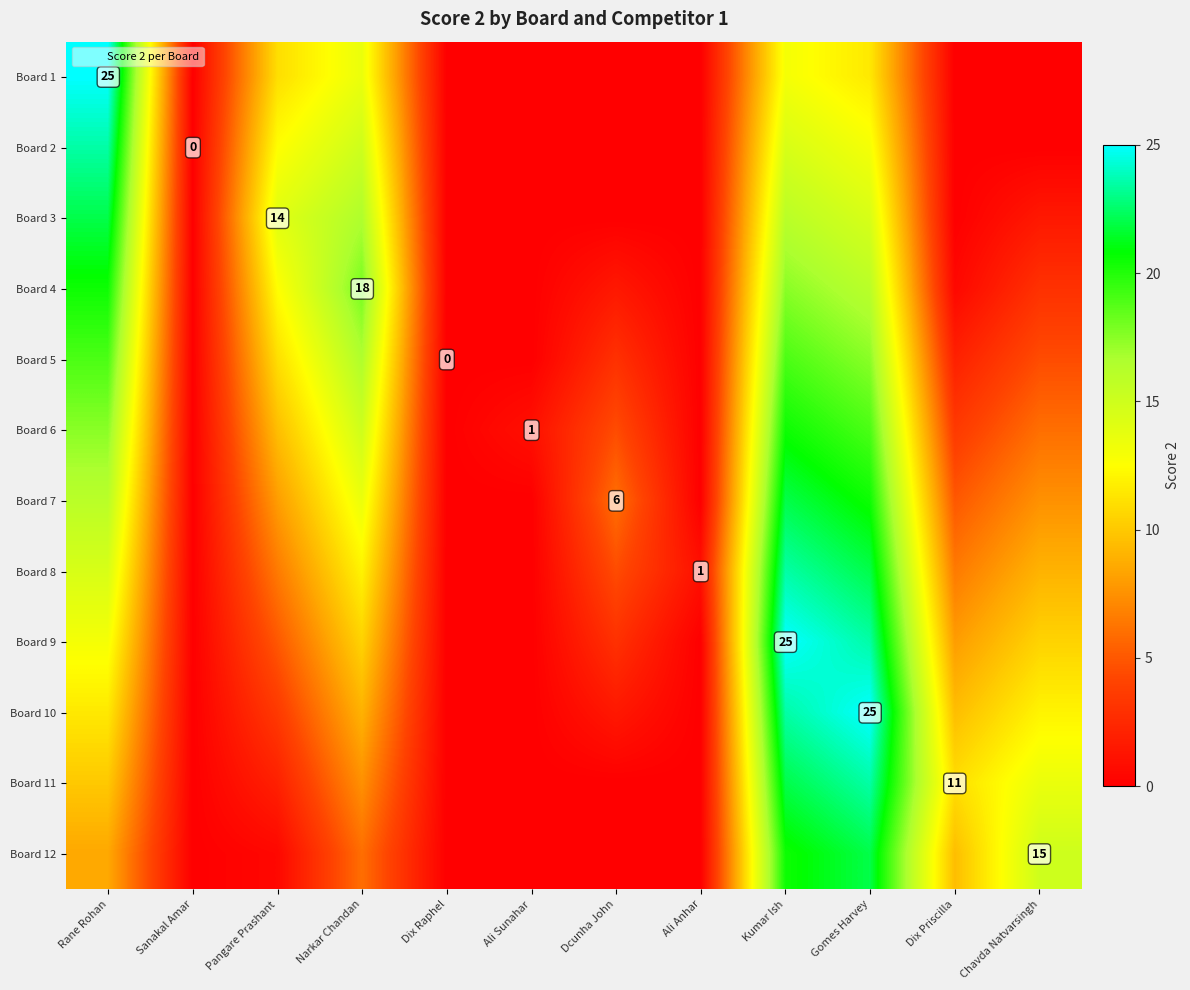

Rank the series by their maximum value, from highest to lowest.

Board 1, Board 9, Board 10, Board 2, Board 8, Board 11, Board 3, Board 7, Board 12, Board 4, Board 6, Board 5